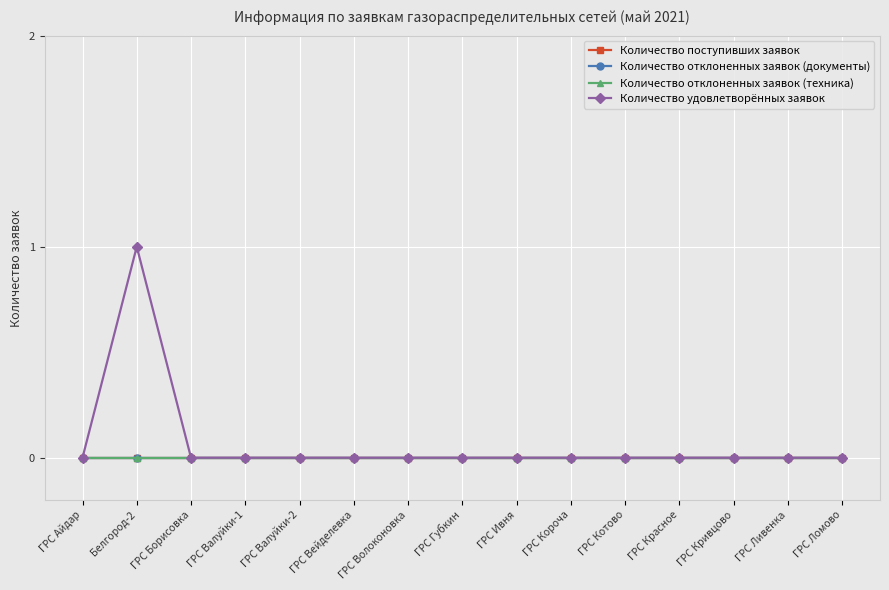

True or false: Количество поступивших заявок and Количество отклоненных заявок (техника) cross at least once.

False